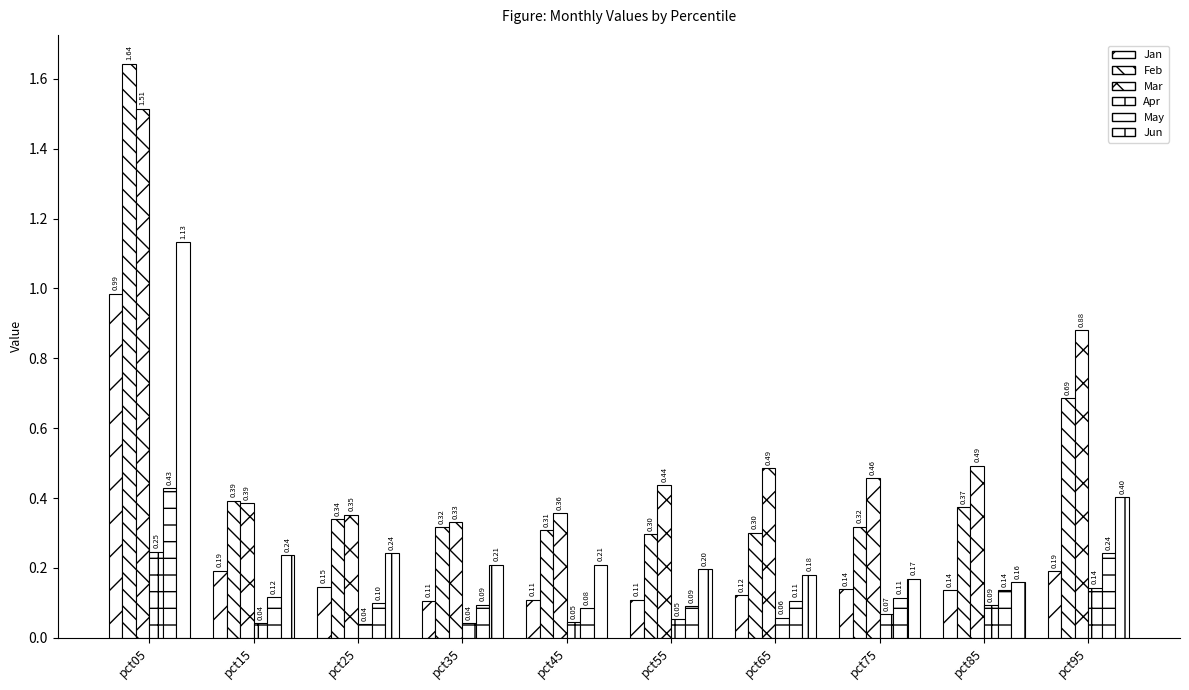

Rank the categories by Jun value from lowest to highest.

pct85, pct75, pct65, pct55, pct45, pct35, pct15, pct25, pct95, pct05